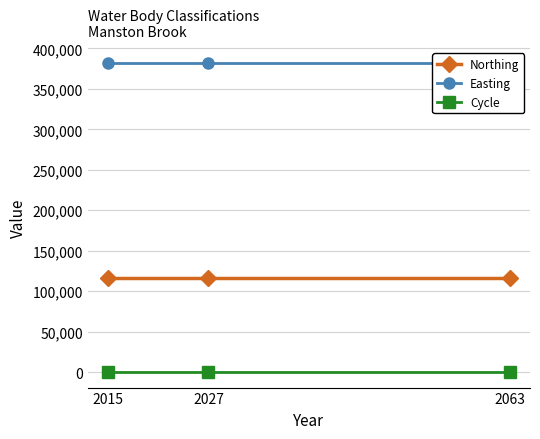

At which category is the sum across all series the highest?

2015